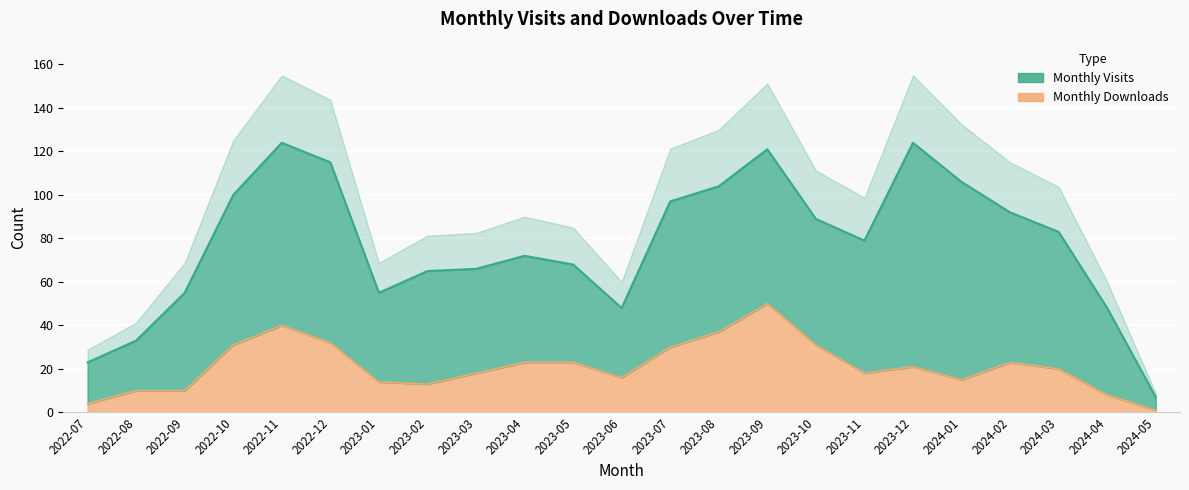

What is the difference between the maximum and minimum values?

49